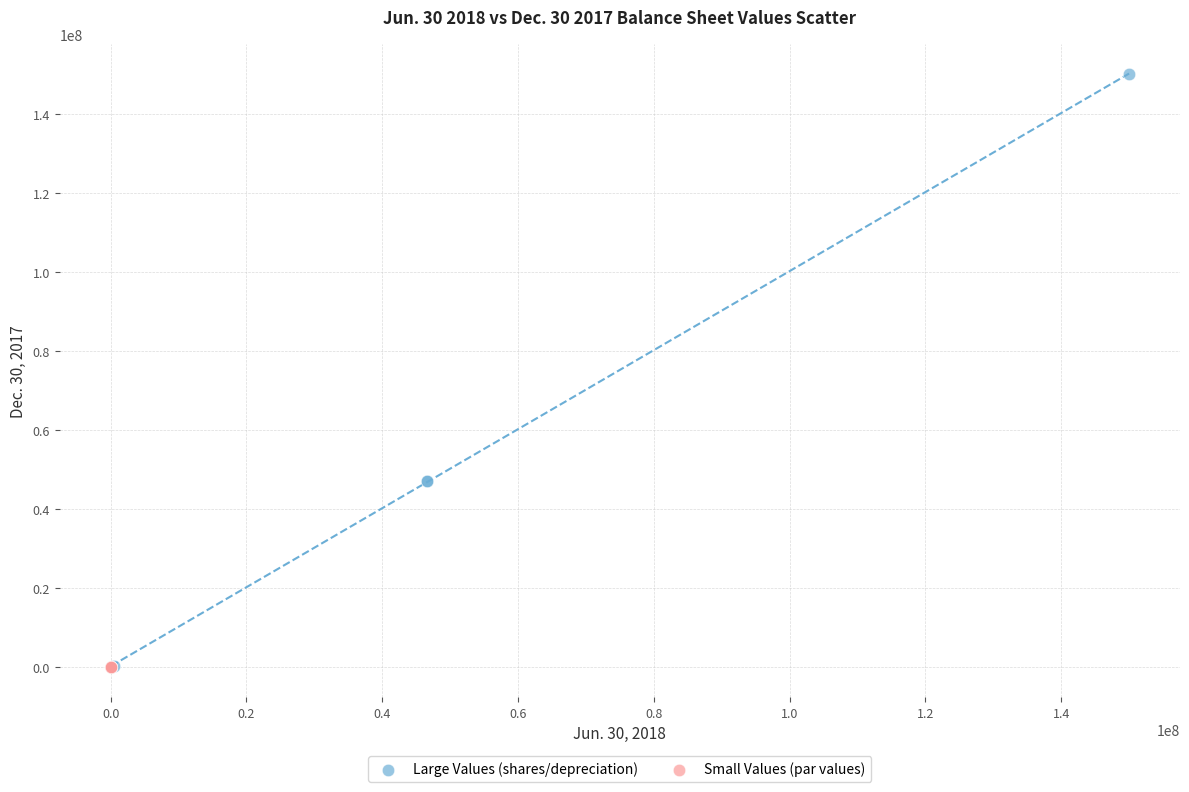

Which series contains the highest Y value?

Large Values (shares/depreciation)